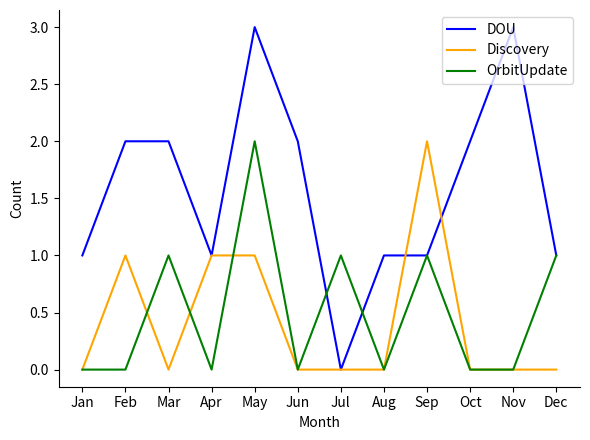

Which series has the widest spread of values?

DOU